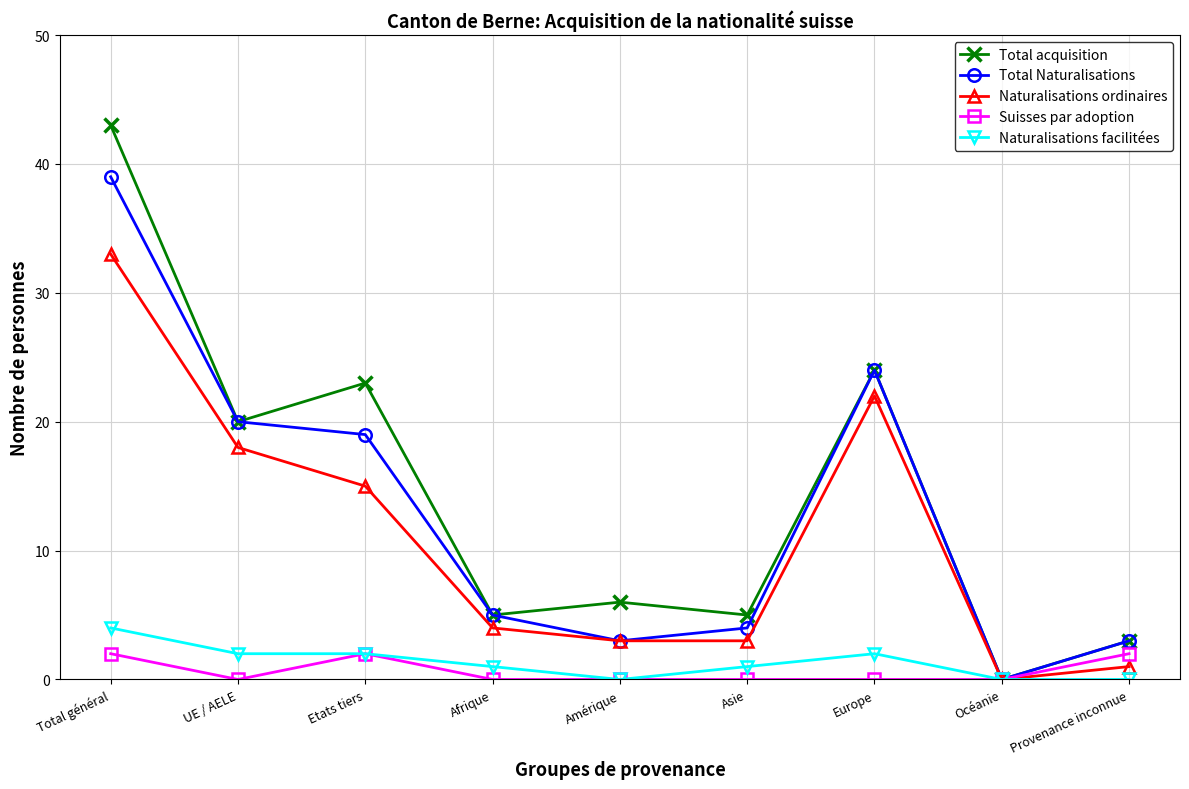

At how many categories does at least one series exceed 18?

4